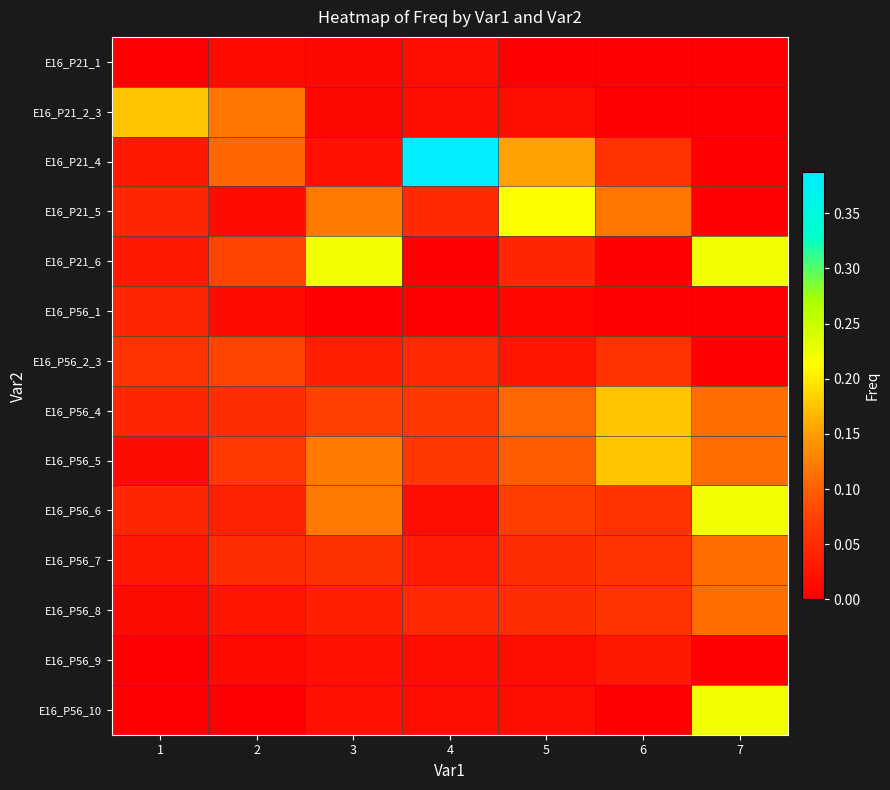

At 5, list the series in order from largest to smallest.

E16_P21_5, E16_P21_4, E16_P56_4, E16_P56_5, E16_P56_6, E16_P56_7, E16_P56_8, E16_P21_6, E16_P56_2_3, E16_P21_2_3, E16_P56_9, E16_P56_10, E16_P56_1, E16_P21_1